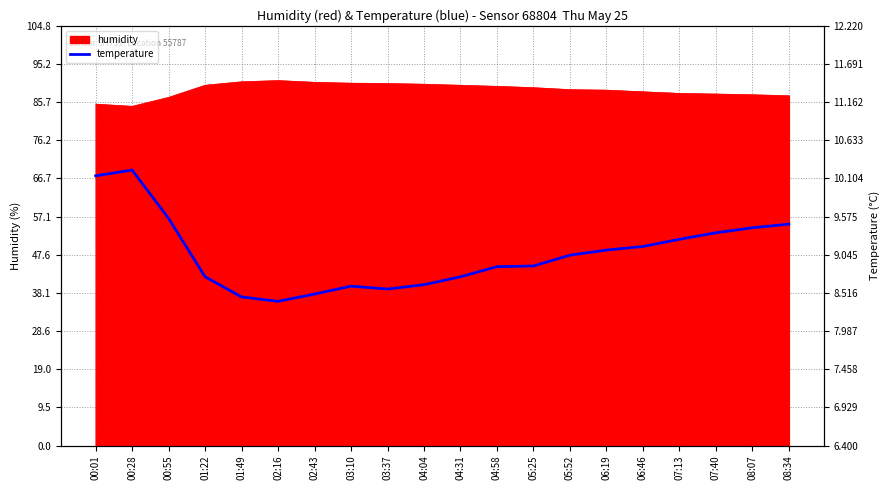

How many lines are shown in the chart?

1